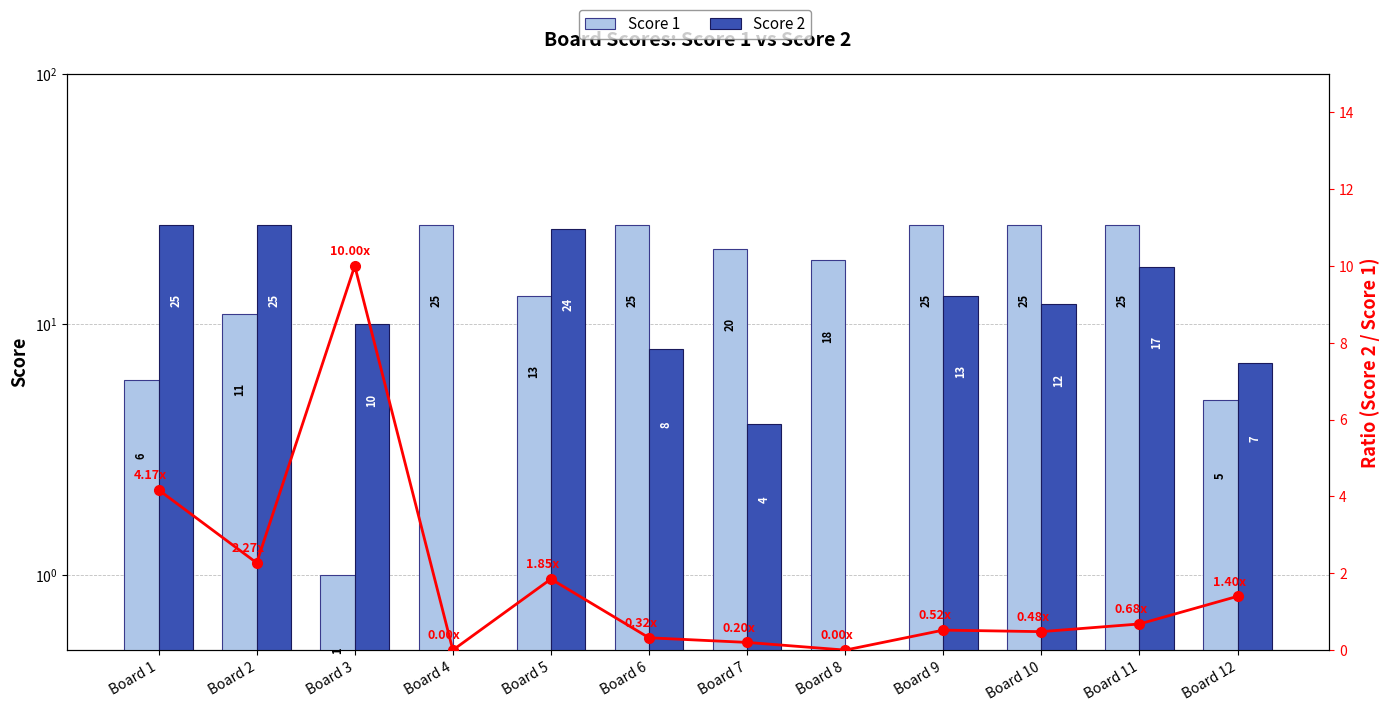

Which series has the largest range (max minus min)?

Score 2